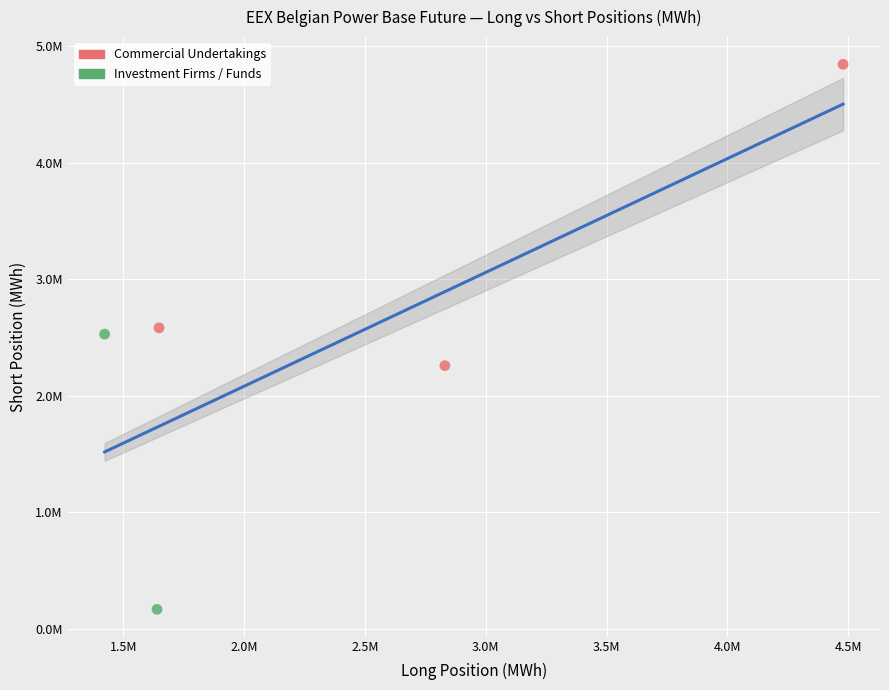

What are all the series names shown in the legend?

Commercial Undertakings, Investment Firms / Funds